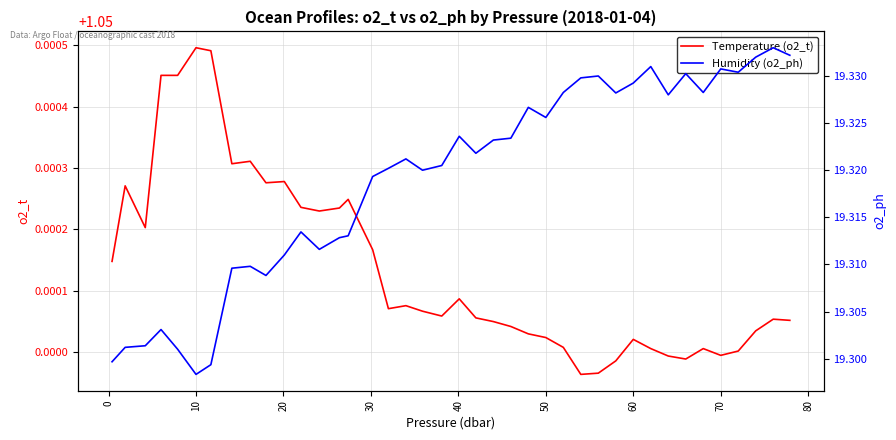

How many distinct data groups are displayed?

2